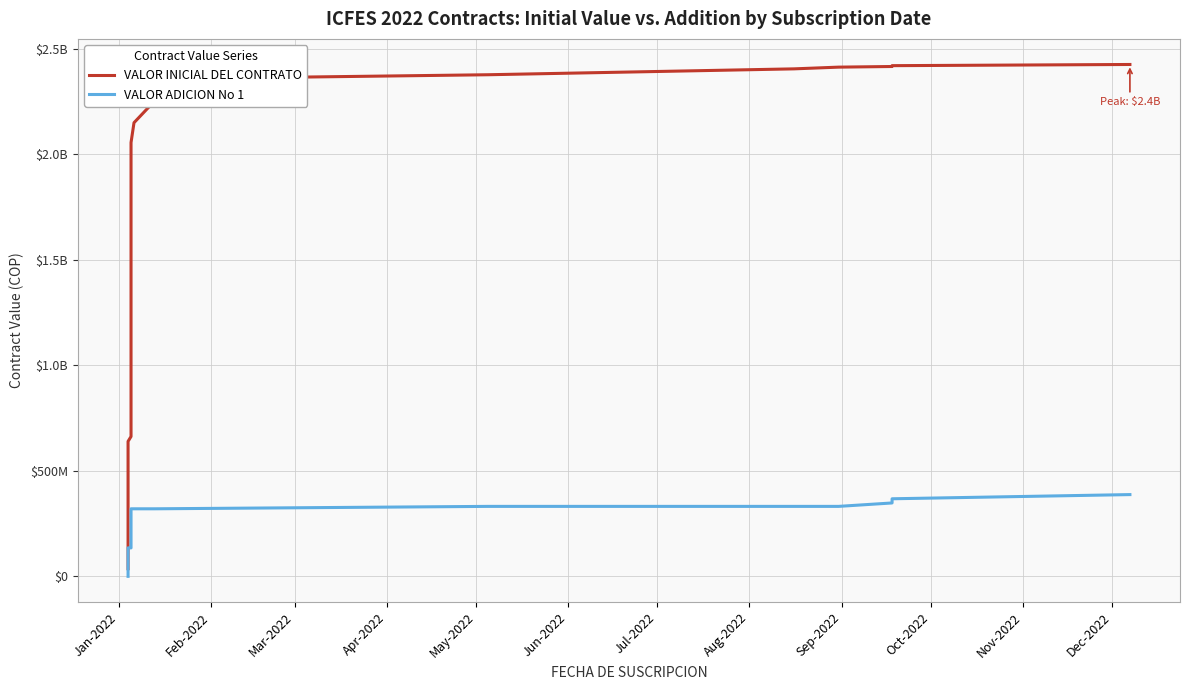

Is it true that VALOR INICIAL DEL CONTRATO equals 3418879149 at 39?

False